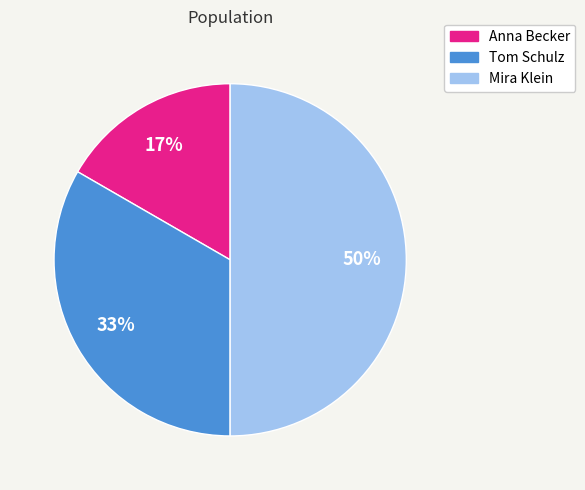

Count the number of slices in the pie.

3